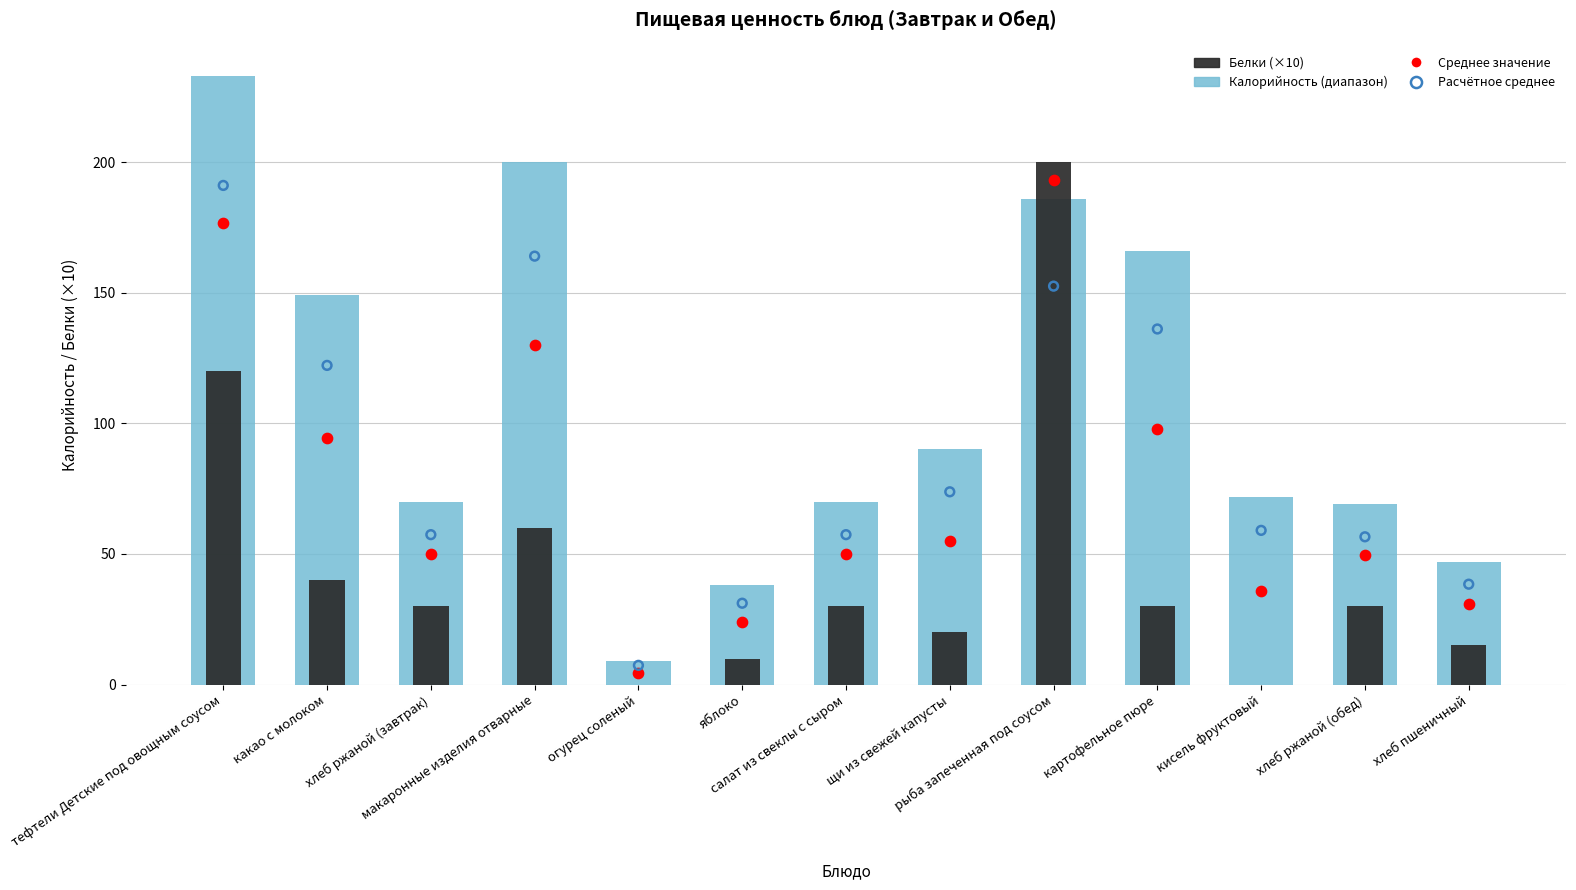

Is the value of Белки (×10) at яблоко greater than the value of Калорийность (диапазон) at кисель фруктовый?

No